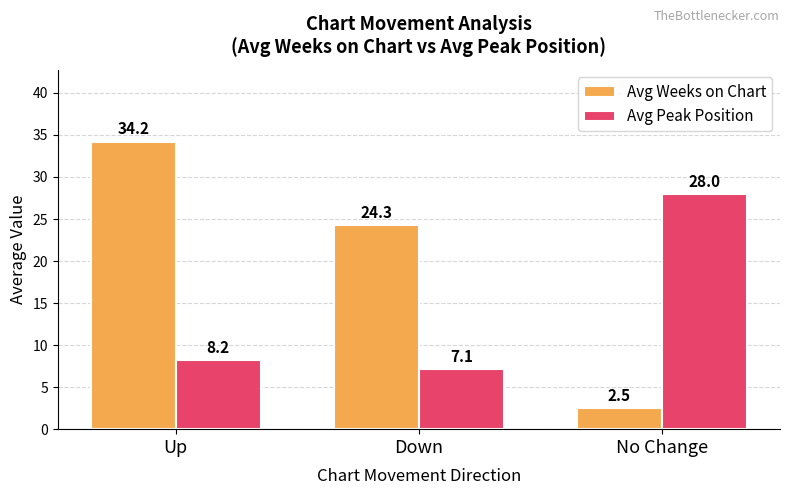

What is the label of the 1st bar from the left?

Up